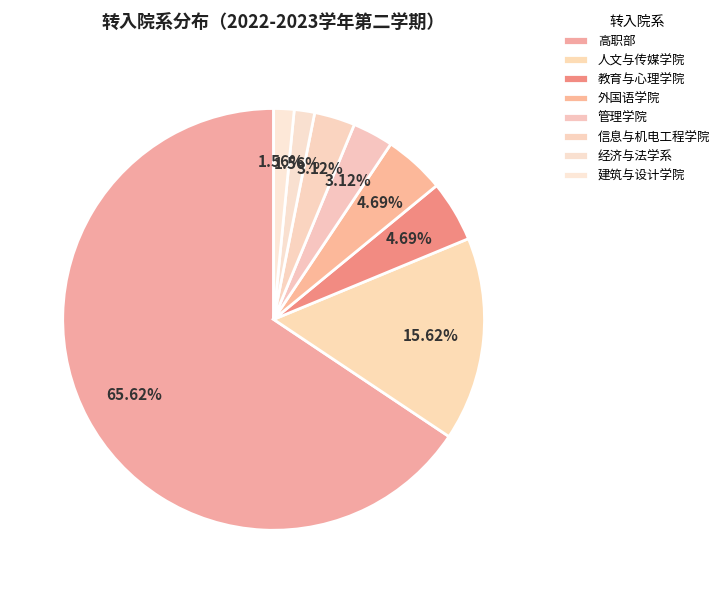

True or false: 管理学院 accounts for 3% of the total.

True